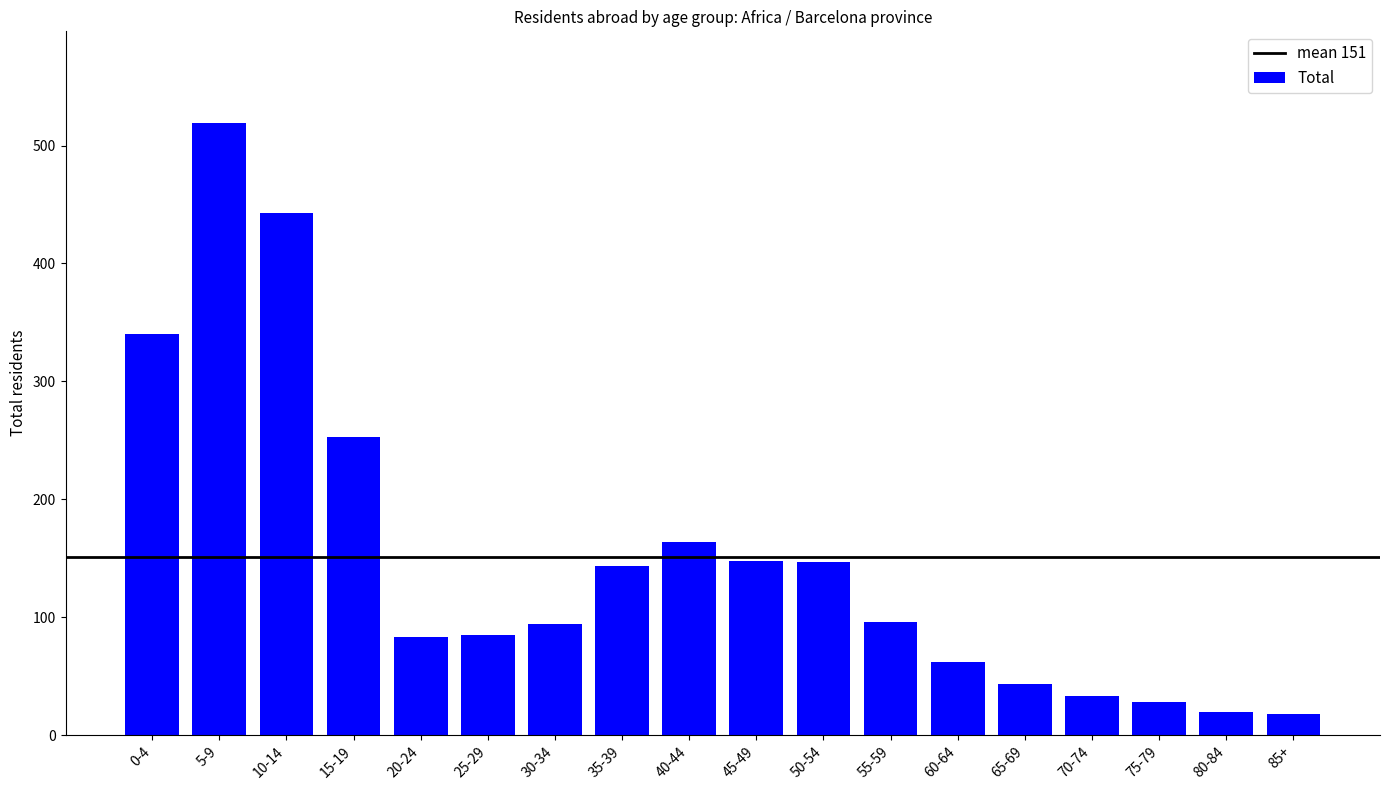

What is the difference between the second highest and minimum values?

425